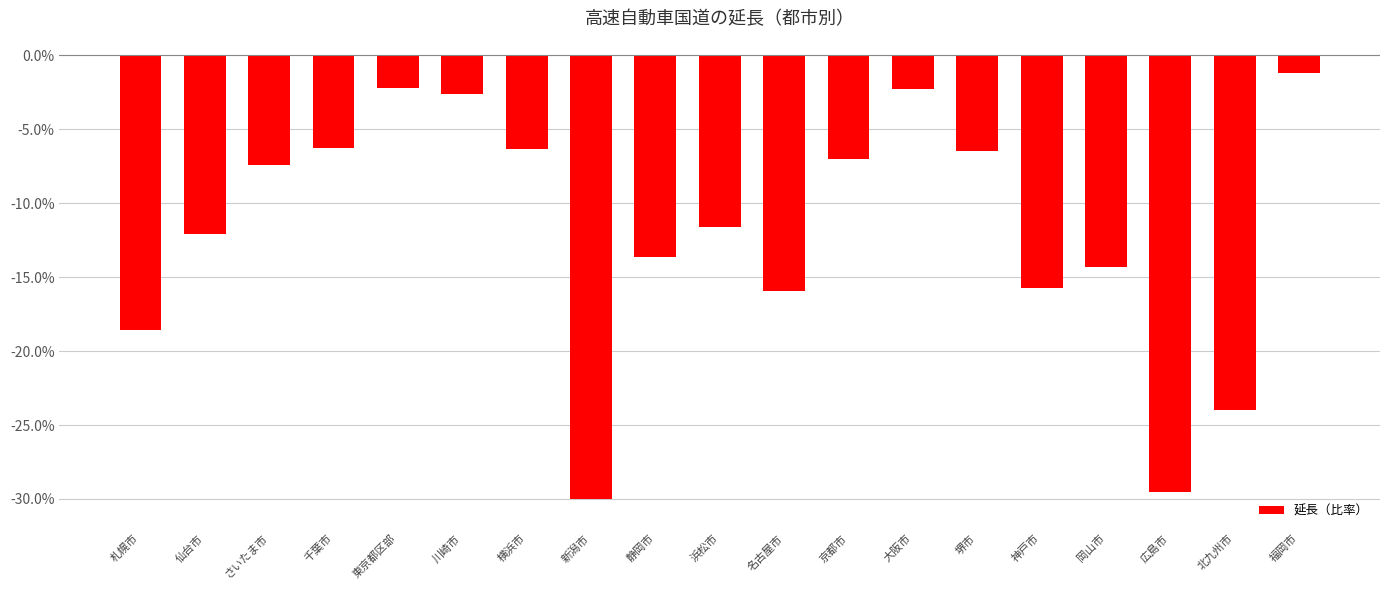

At which label does the data first exceed -11?

さいたま市